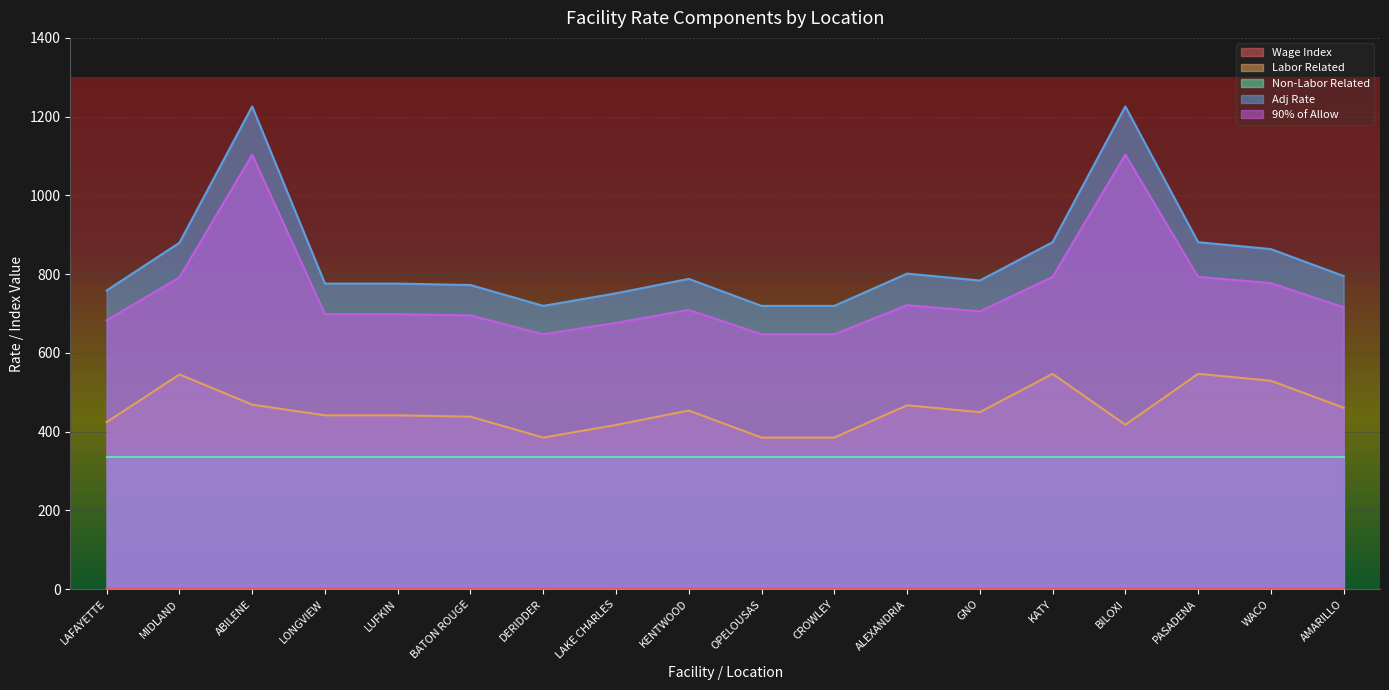

What is the maximum value for Labor Related?

546.7